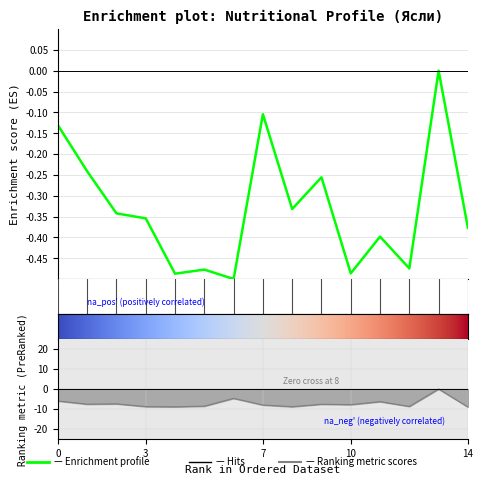

True or false: Белки and Углеводы intersect in this chart.

False